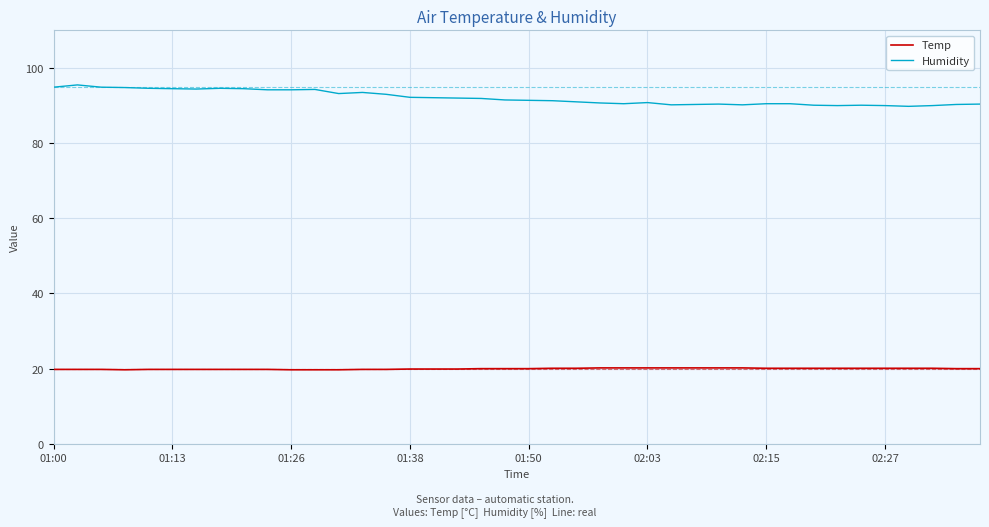

How many distinct data groups are displayed?

2